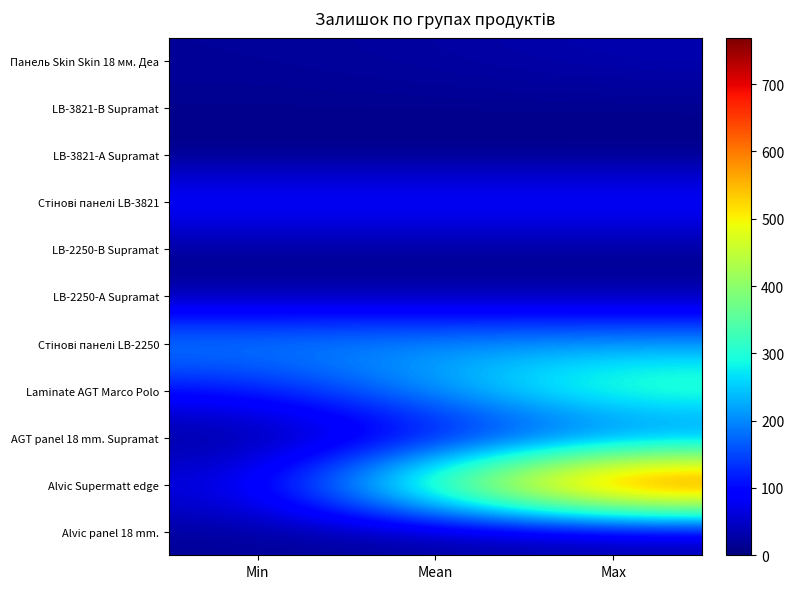

Which series has the largest total across all categories?

Alvic Supermatt edge